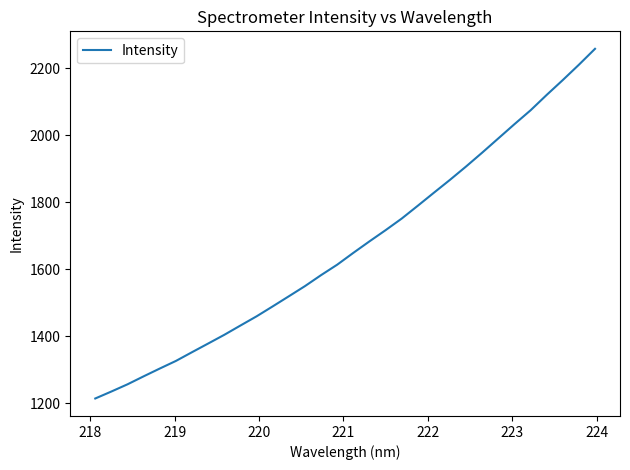

Does the chart display data point markers on the line(s)?

No